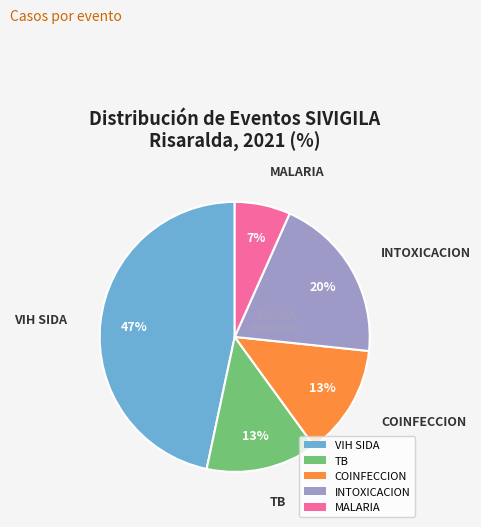

Is VIH SIDA the majority of the pie?

No